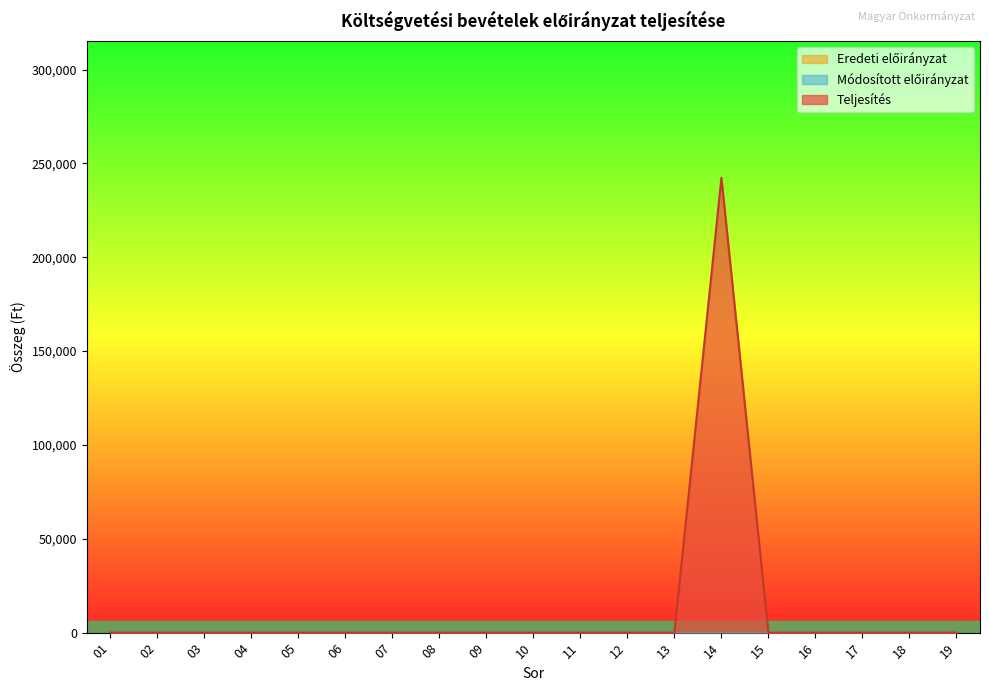

Rank the series by their maximum value, from lowest to highest.

Eredeti előirányzat, Módosított előirányzat, Teljesítés